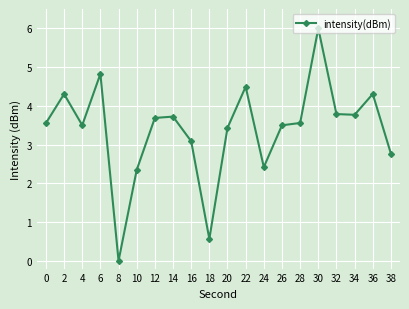

The chart shows a value of 3.6 at 0. True or false?

True